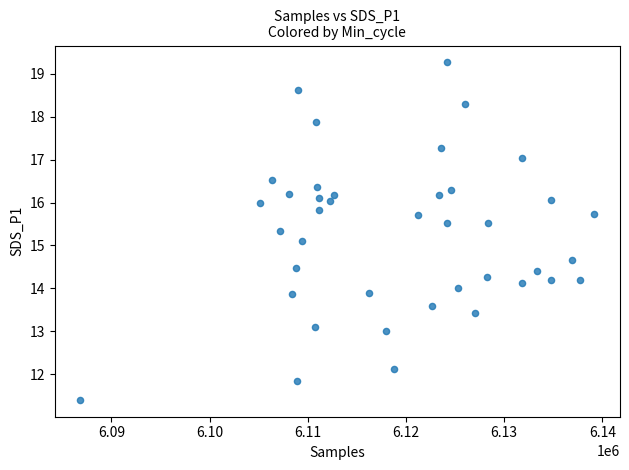

What is the range of X values (max minus min)?

52337.0